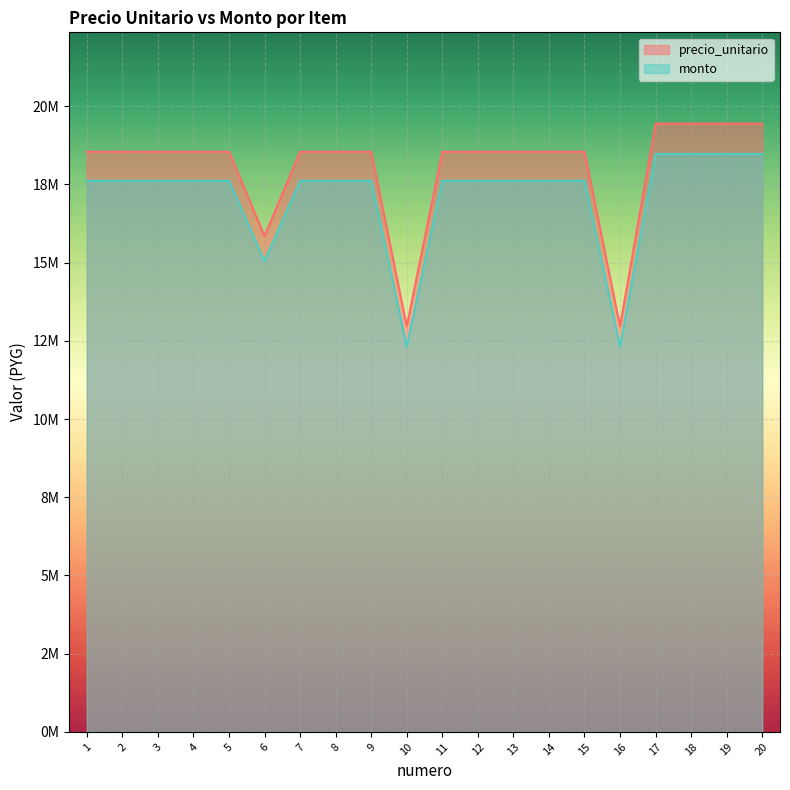

Reading left to right, transcribe all the data shown in this chart.

precio_unitario: 1=18547400	2=18547400	3=18547400	4=18547400	5=18547400	6=15847400	7=18547400	8=18547400	9=18547400	10=12967400	11=18547400	12=18547400	13=18547400	14=18547400	15=18547400	16=12967400	17=19447400	18=19447400	19=19447400	20=19447400
monto: 1=17620030	2=17620030	3=17620030	4=17620030	5=17620030	6=15055030	7=17620030	8=17620030	9=17620030	10=12319030	11=17620030	12=17620030	13=17620030	14=17620030	15=17620030	16=12319030	17=18475030	18=18475030	19=18475030	20=18475030